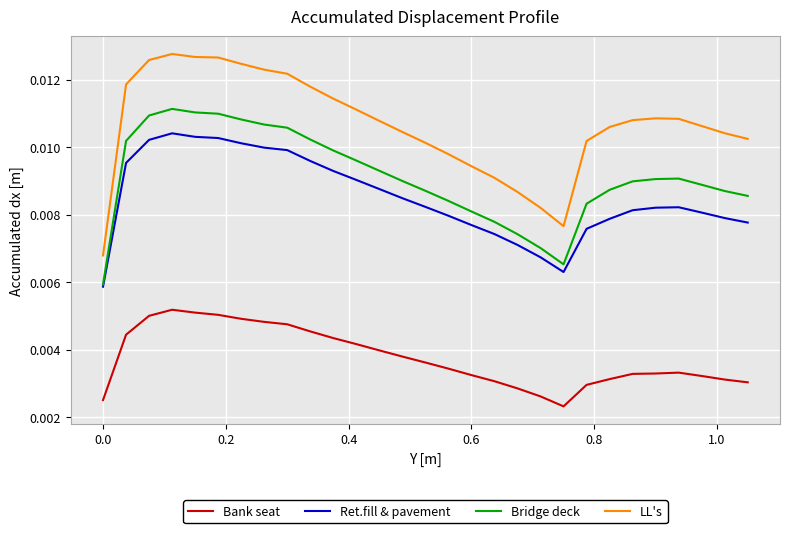

True or false: Ret.fill & pavement and Bank seat intersect in this chart.

False